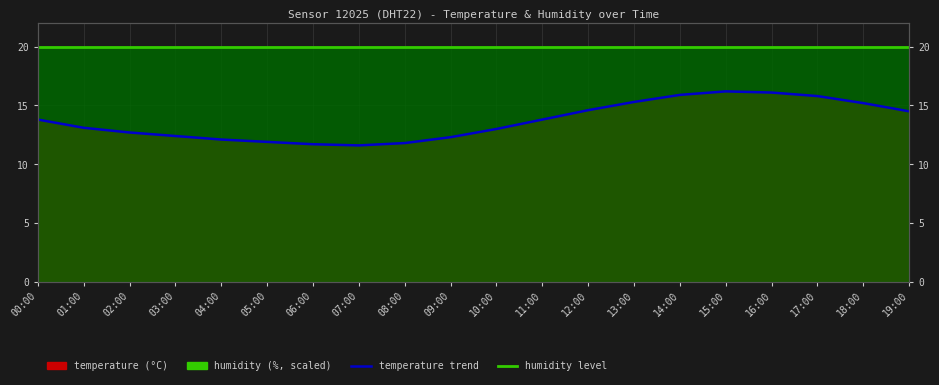

The value of temperature trend at 07:00 is 15.7. True or false?

False